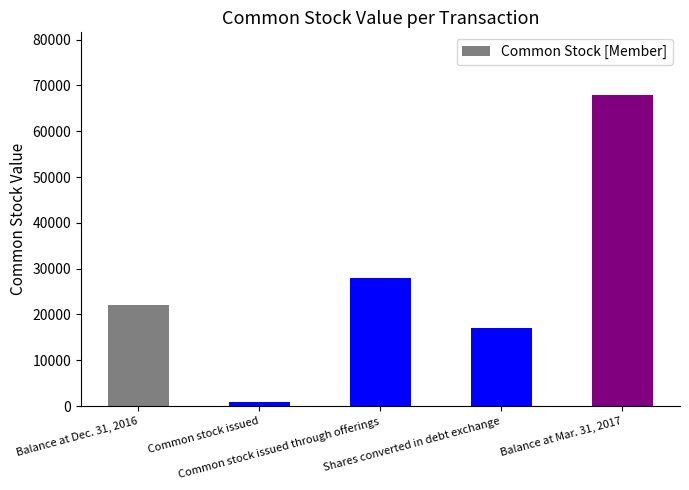

Rank the categories by value from highest to lowest.

Balance at Mar. 31, 2017, Common stock issued through offerings, Balance at Dec. 31, 2016, Shares converted in debt exchange, Common stock issued